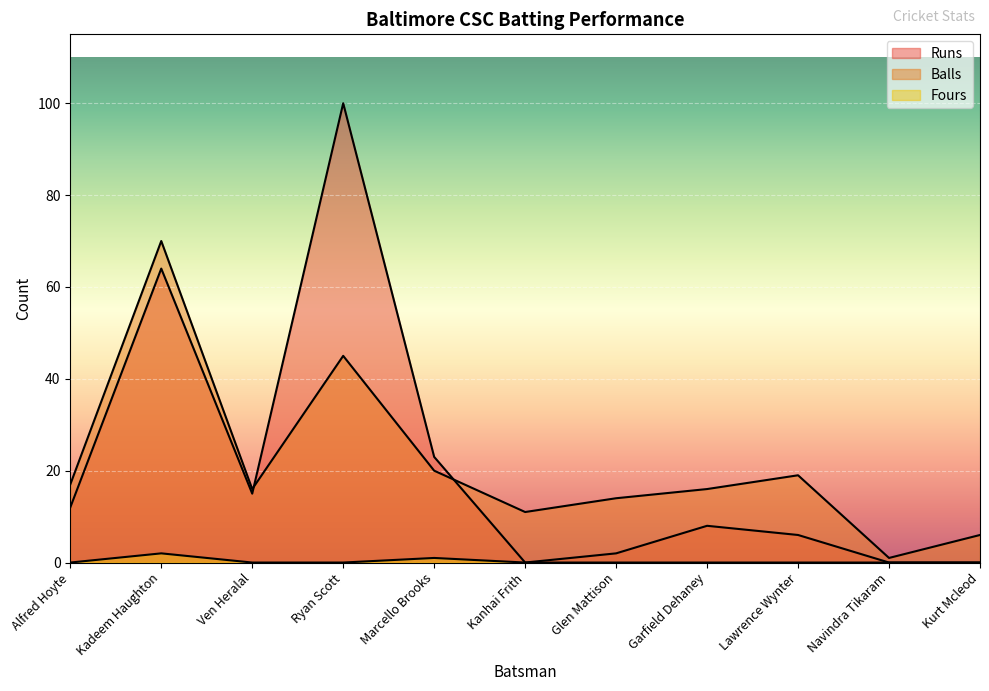

Rank the series by their maximum value, from highest to lowest.

Runs, Balls, Fours